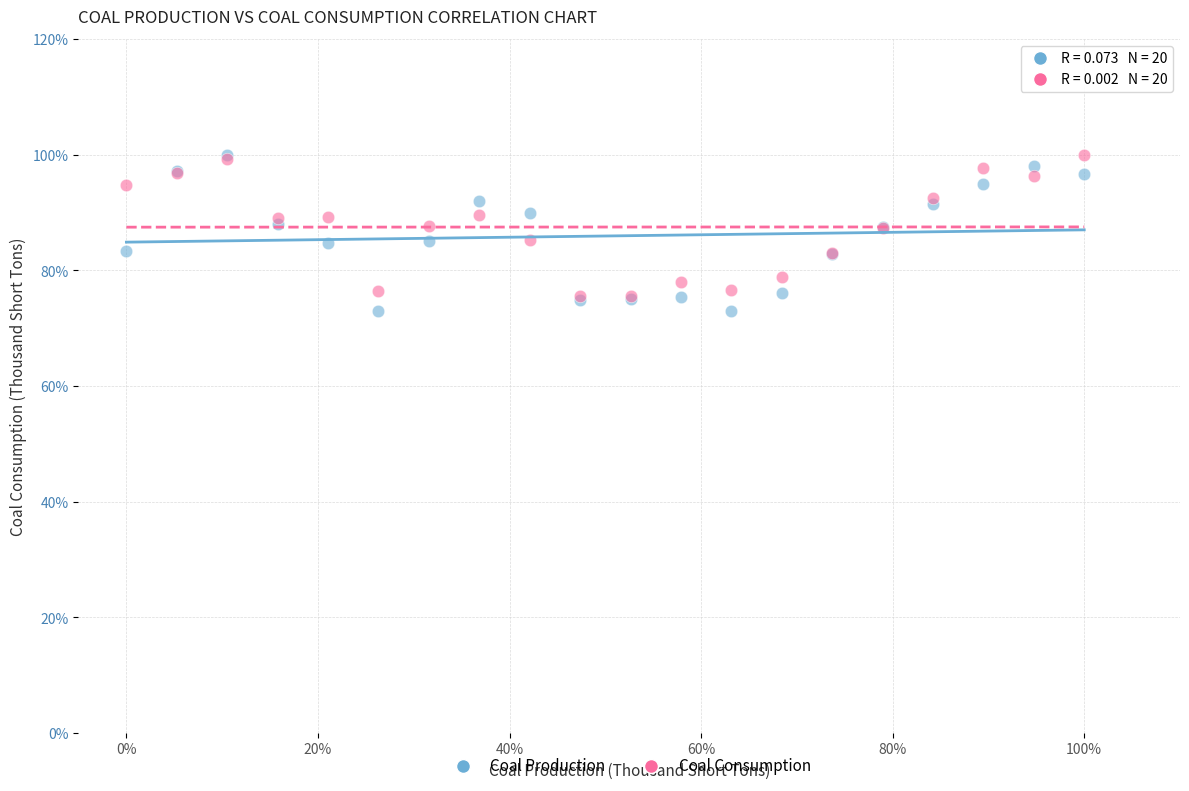

Which series has the widest spread of Y values?

Coal Production